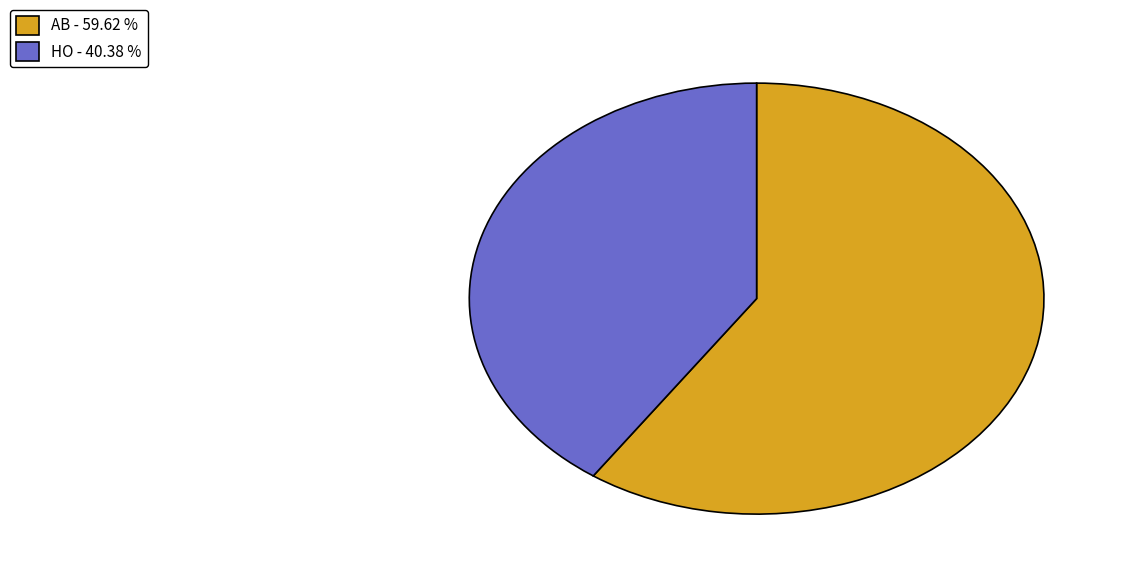

Which slice is the largest?

AB